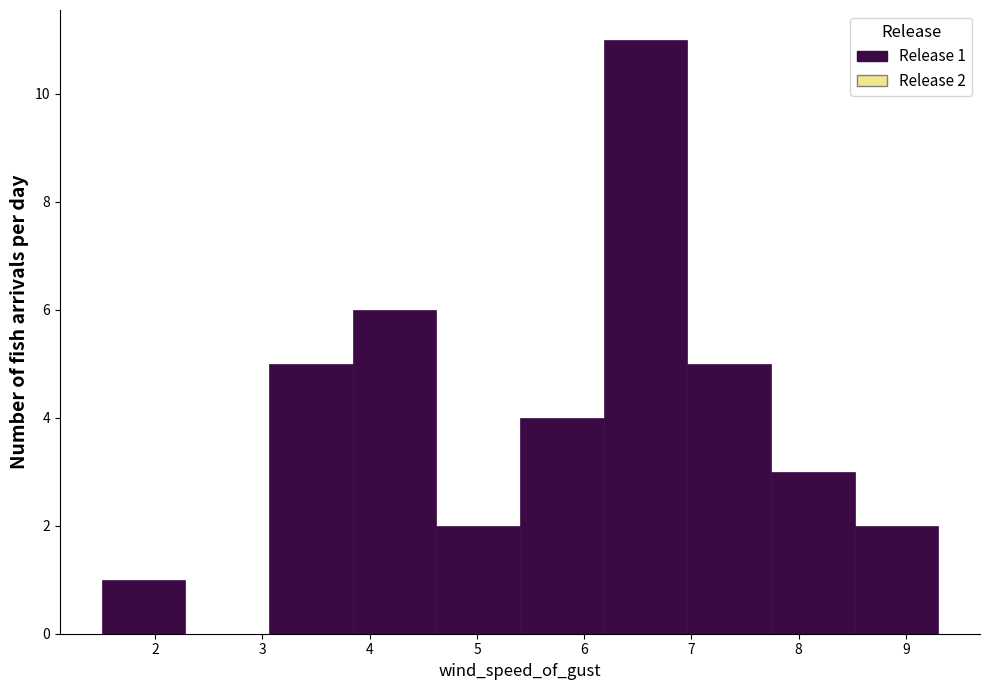

Which range on the x-axis has the tallest bar?

6.18 to 6.96